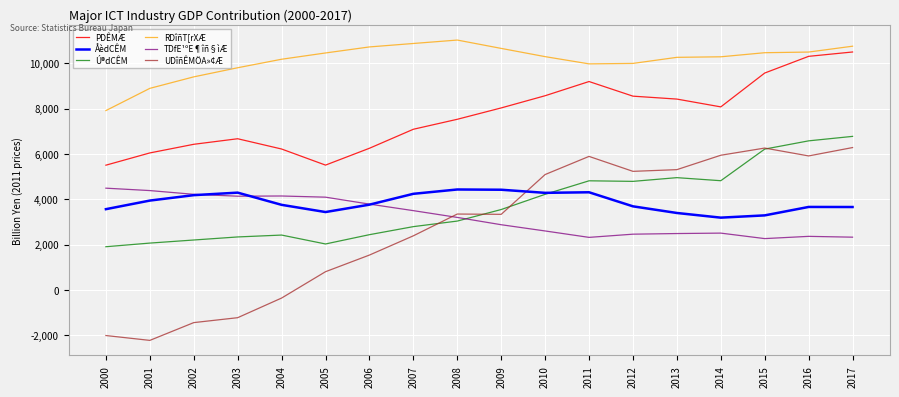

Which series changed the most between 2009 and 2014?

UDîñÊMÖA»¢Æ